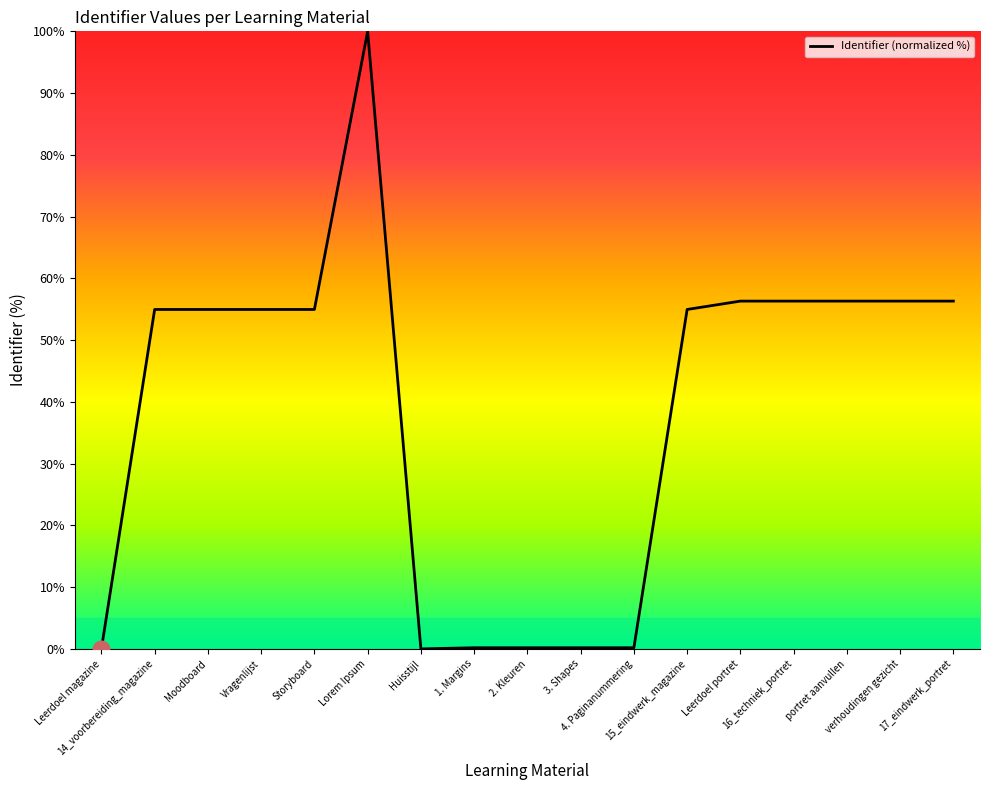

What is the greatest value displayed?

100.0